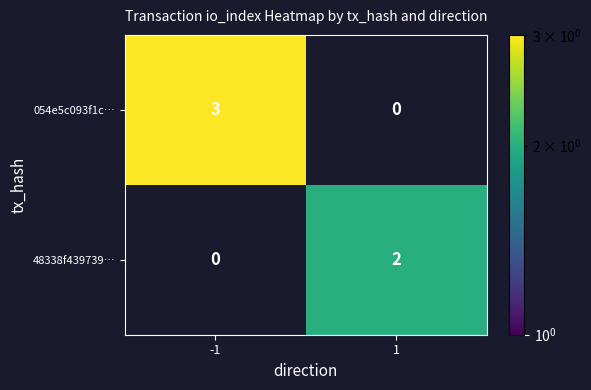

Reading left to right, extract all data points from this chart.

054e5c093f1c…: 3	0
48338f439739…: 0	2